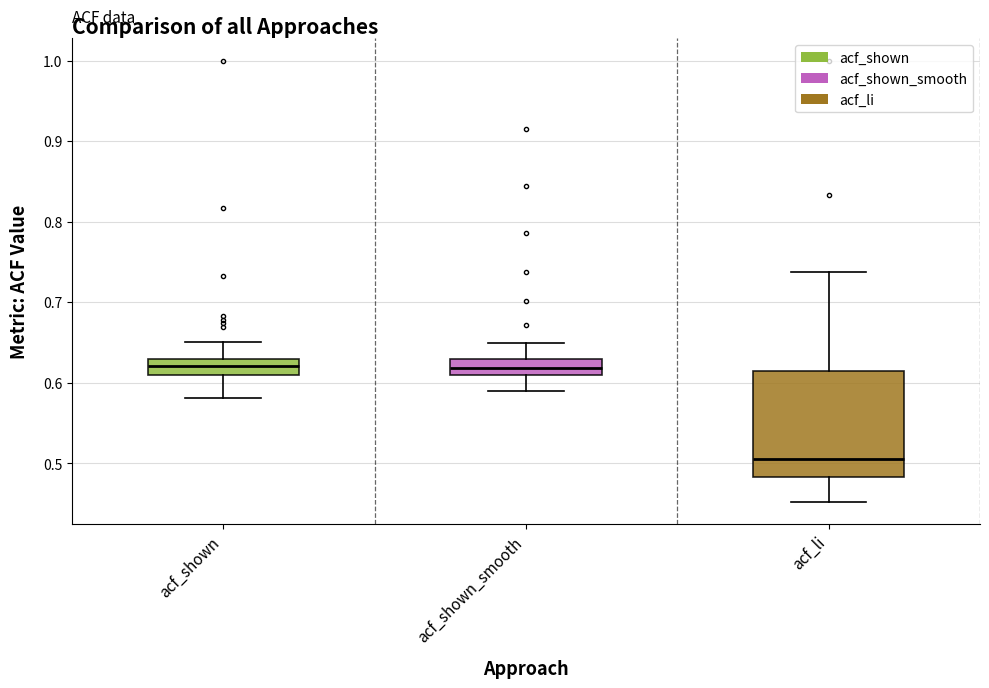

Reading left to right, read every box against the y-axis: the position of its median line, the range the box covers, and the ends of its whiskers. The values are not printed on the chart, so give them approximately, as read against the axis.

acf_shown: median 0.62, box 0.61 to 0.63, whiskers 0.58 to 0.65
acf_shown_smooth: median 0.62, box 0.61 to 0.63, whiskers 0.59 to 0.65
acf_li: median 0.51, box 0.48 to 0.61, whiskers 0.45 to 0.74